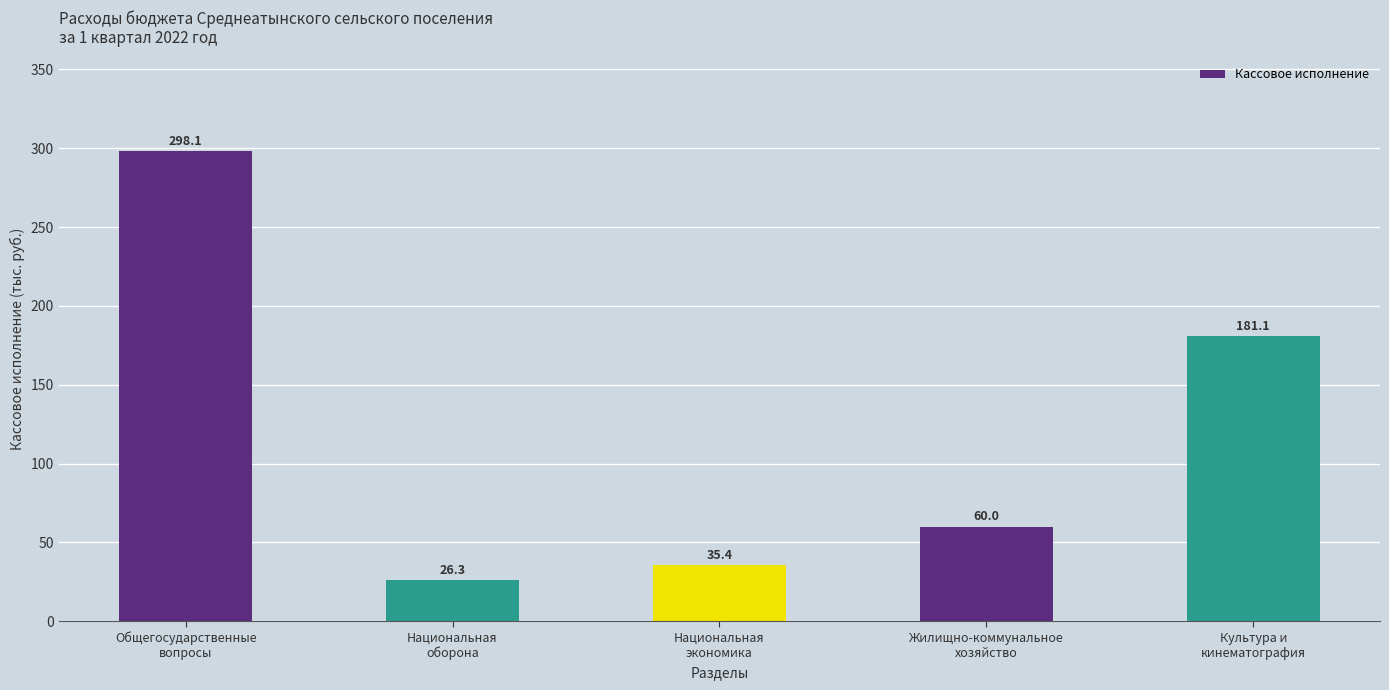

True or false: the data shows 81.9 at Жилищно-коммунальное
хозяйство.

False